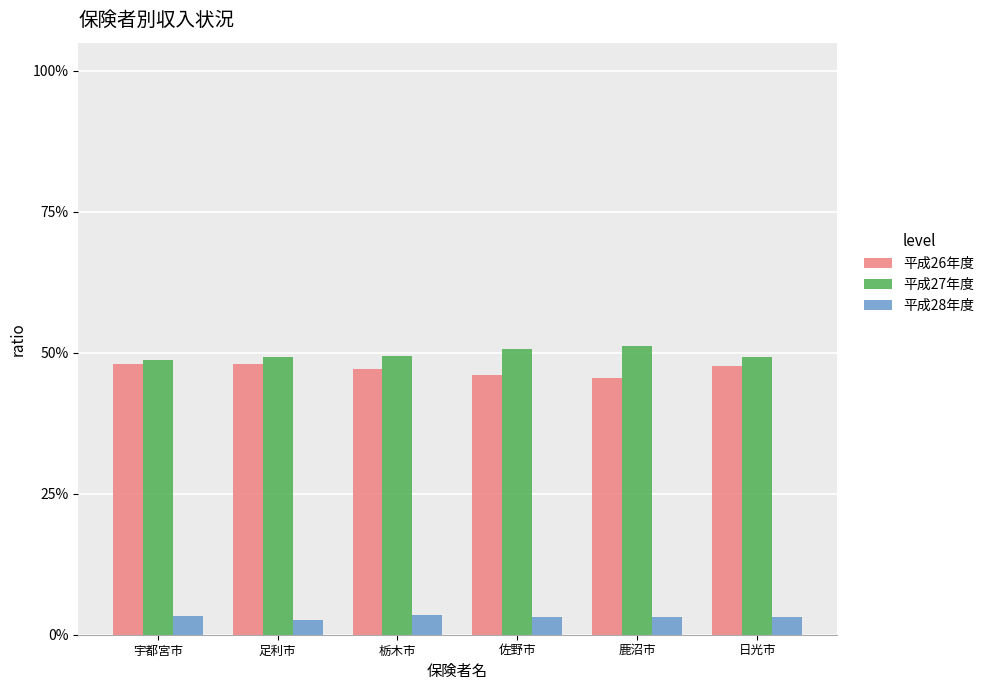

Which series has the largest range (max minus min)?

平成27年度